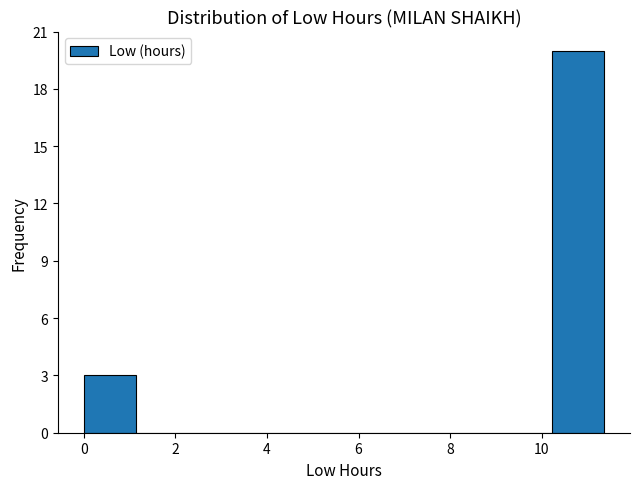

Reading left to right, list every bar in this chart as the range it spans on the x-axis followed by its height. Neither the bar edges nor the heights are printed on the chart, so give them approximately, as read against the axes.

0.0 to 1.2: 3
1.2 to 2.2: 0
2.2 to 3.4: 0
3.4 to 4.6: 0
4.6 to 5.6: 0
5.6 to 6.8: 0
6.8 to 8.0: 0
8.0 to 9.0: 0
9.0 to 10.2: 0
10.2 to 11.4: 20